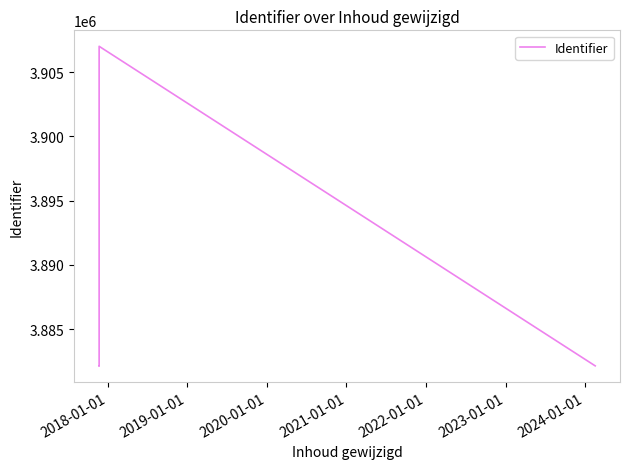

What is the sum of all values?

27199816